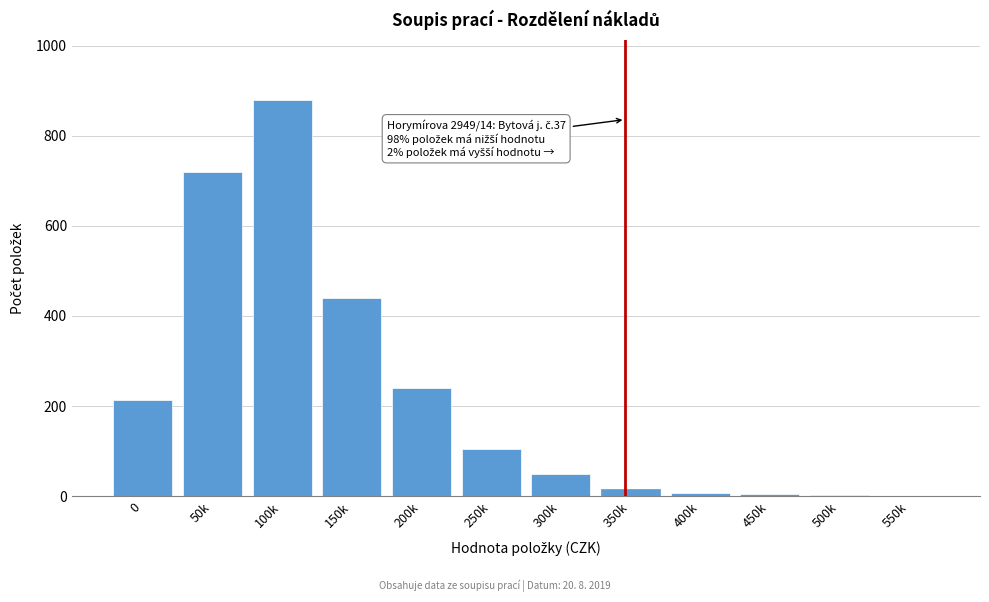

Which category has the highest value across all series?

100k